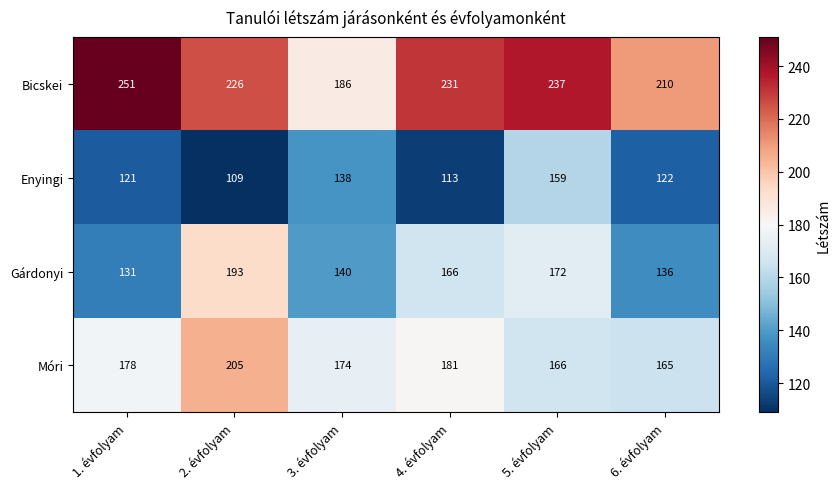

Which category has the lowest value across all series?

2. évfolyam